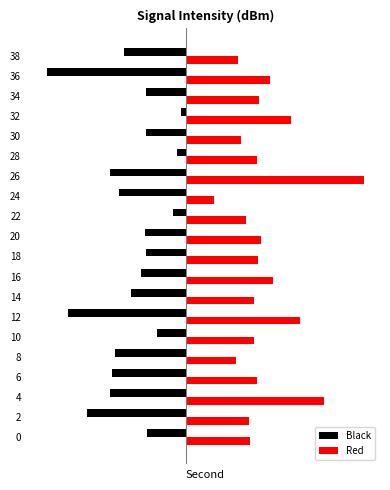

Which series has the widest spread of values?

Red